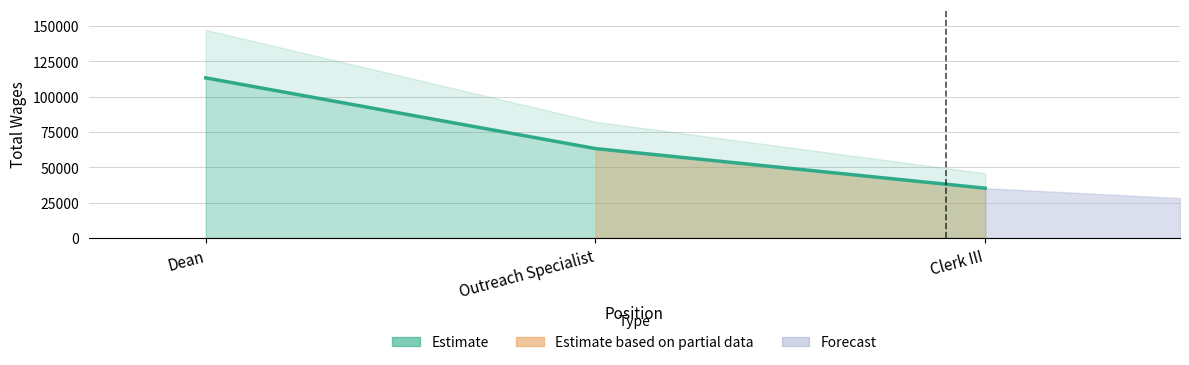

What is the sum of all values?

211583